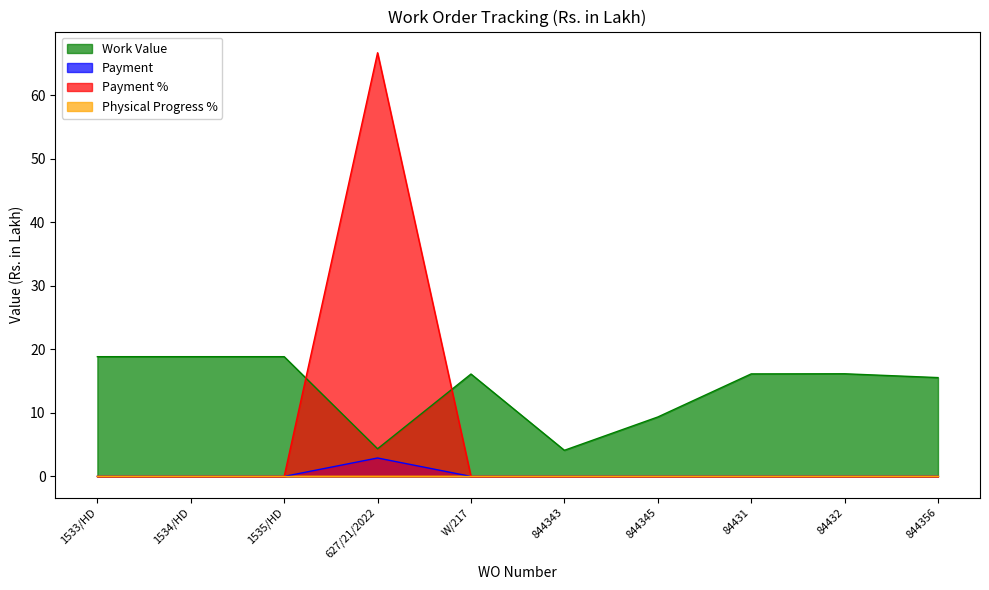

True or false: Payment % has a value of -46.4 at 844343.

False